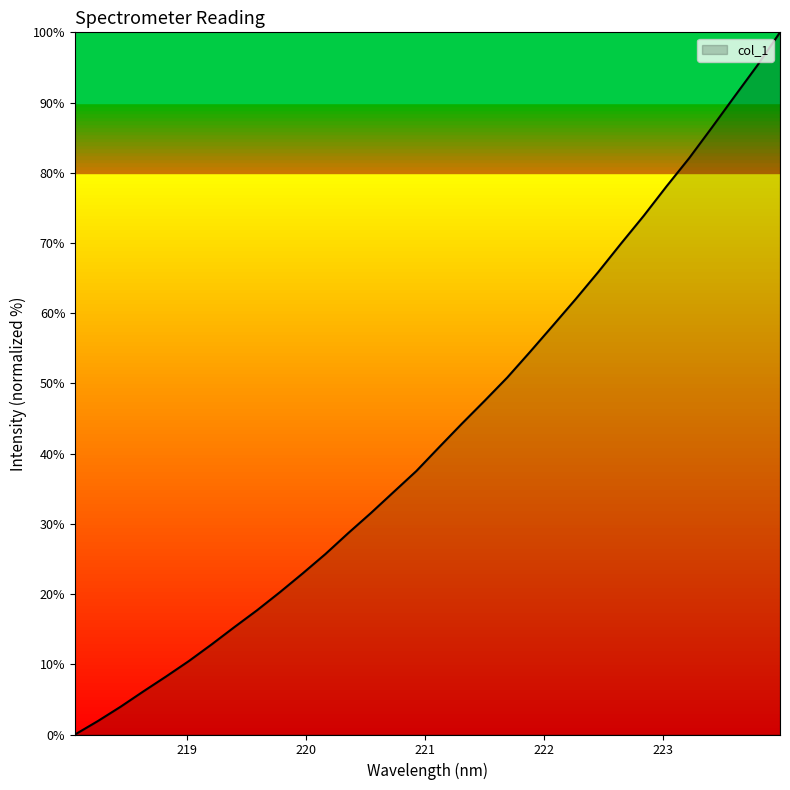

What is the difference between the maximum and minimum values?

100.0